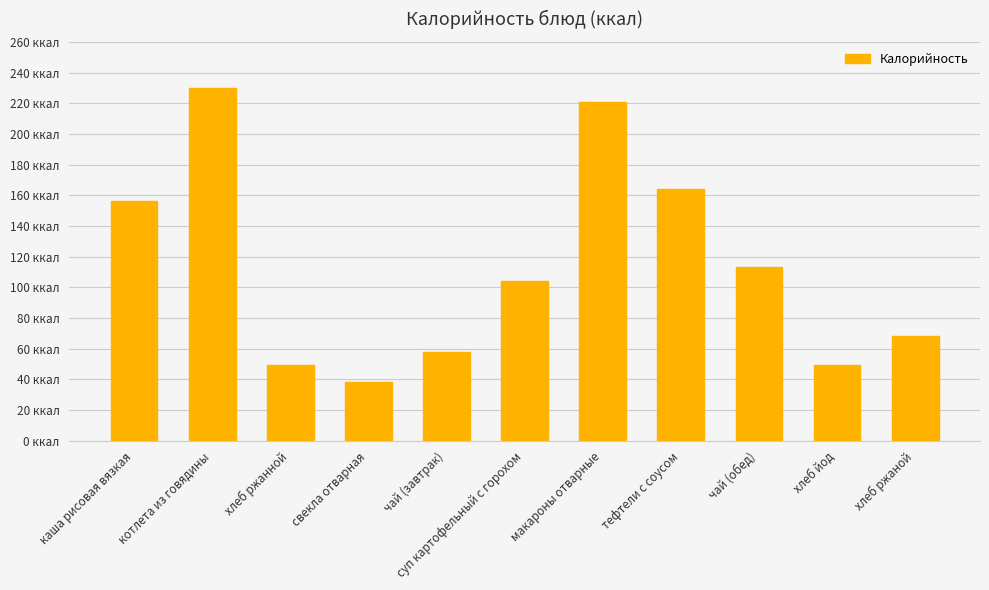

Reading right to left, transcribe all the data shown in this chart.

68.0	49.6	113.0	163.9	221.0	104.0	58.0	38.5	49.6	230.0	156.0